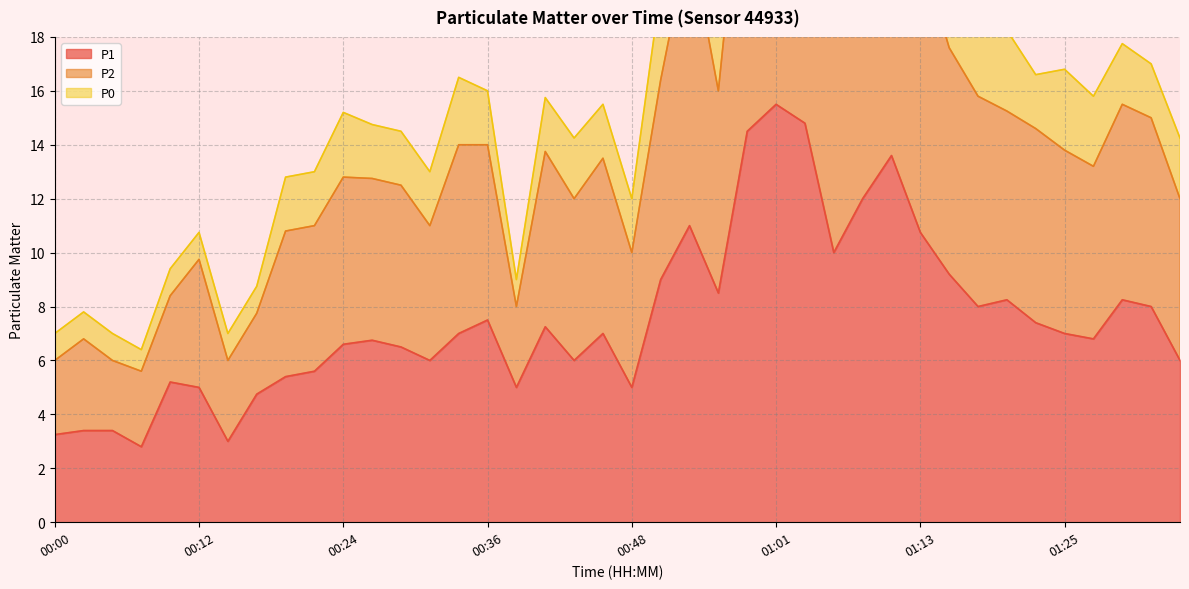

The P2 series shows 15.2 at 01:20. True or false?

True